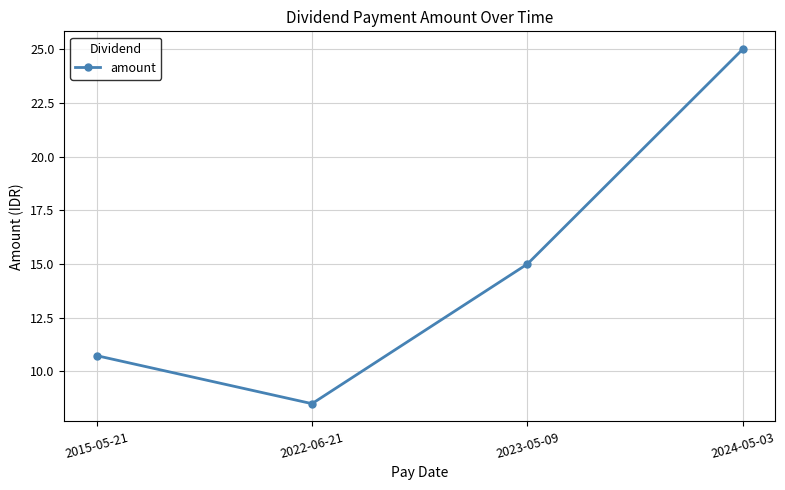

What is the sum of all values?

59.2